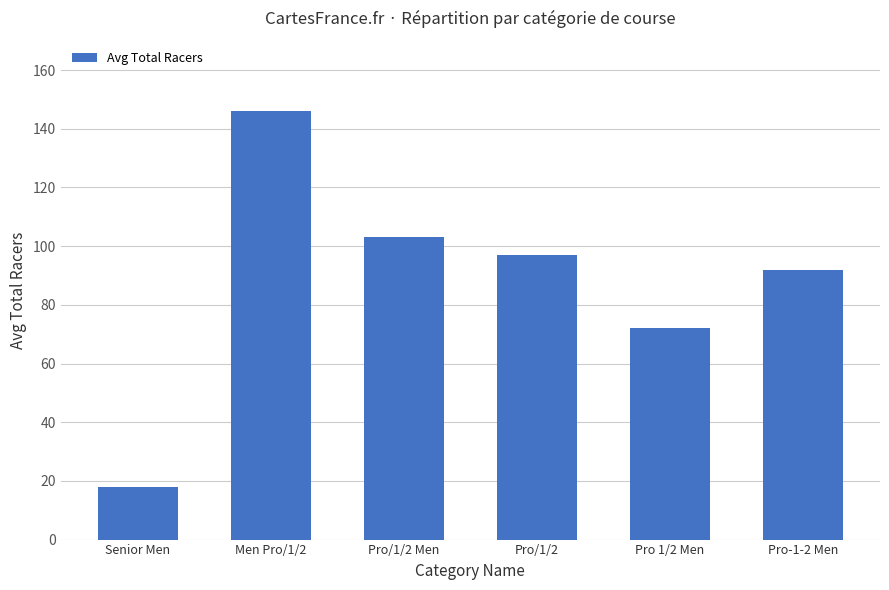

Is it true that the value at Pro/1/2 is 51?

False